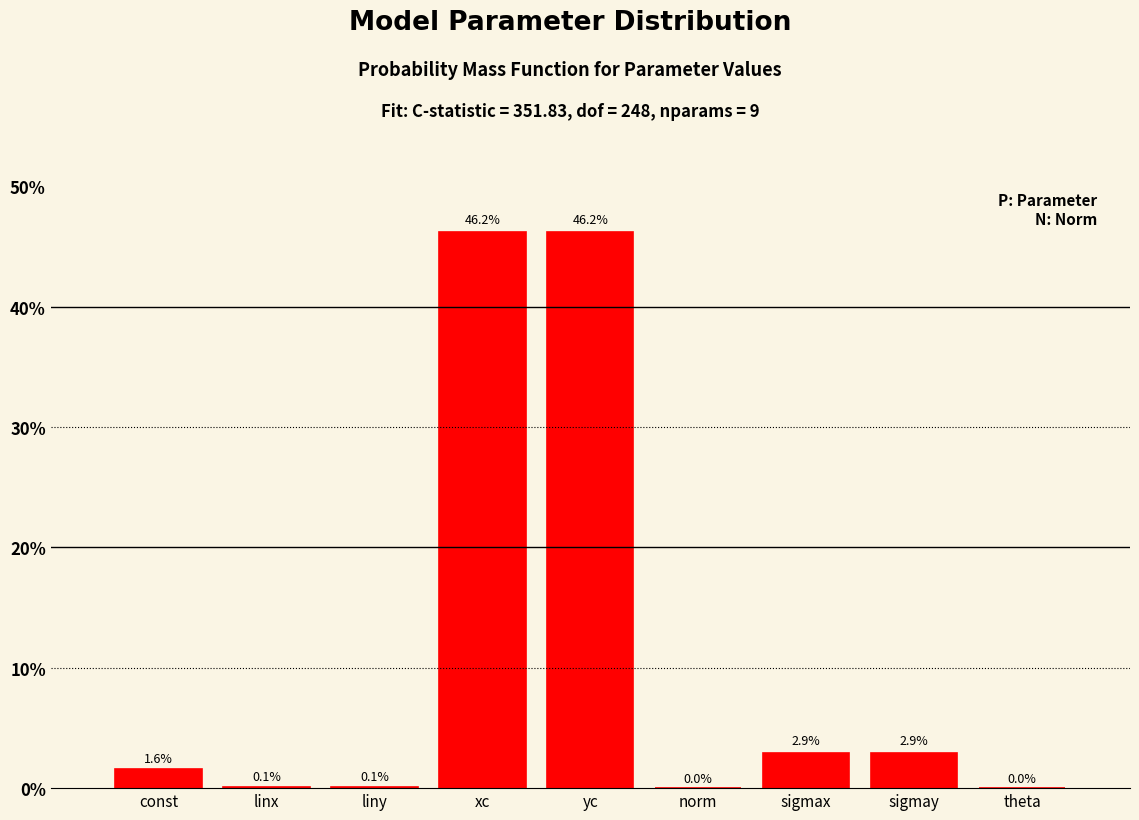

What is the change in value from xc to theta?

-46.2